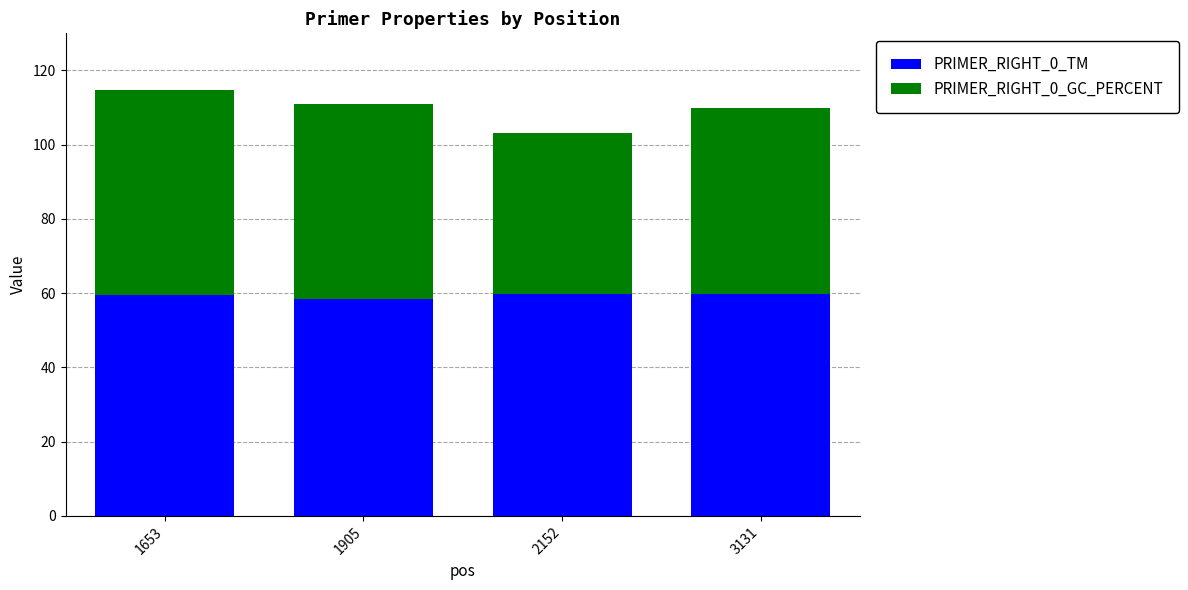

What is the total value across all series at 1653?

114.6